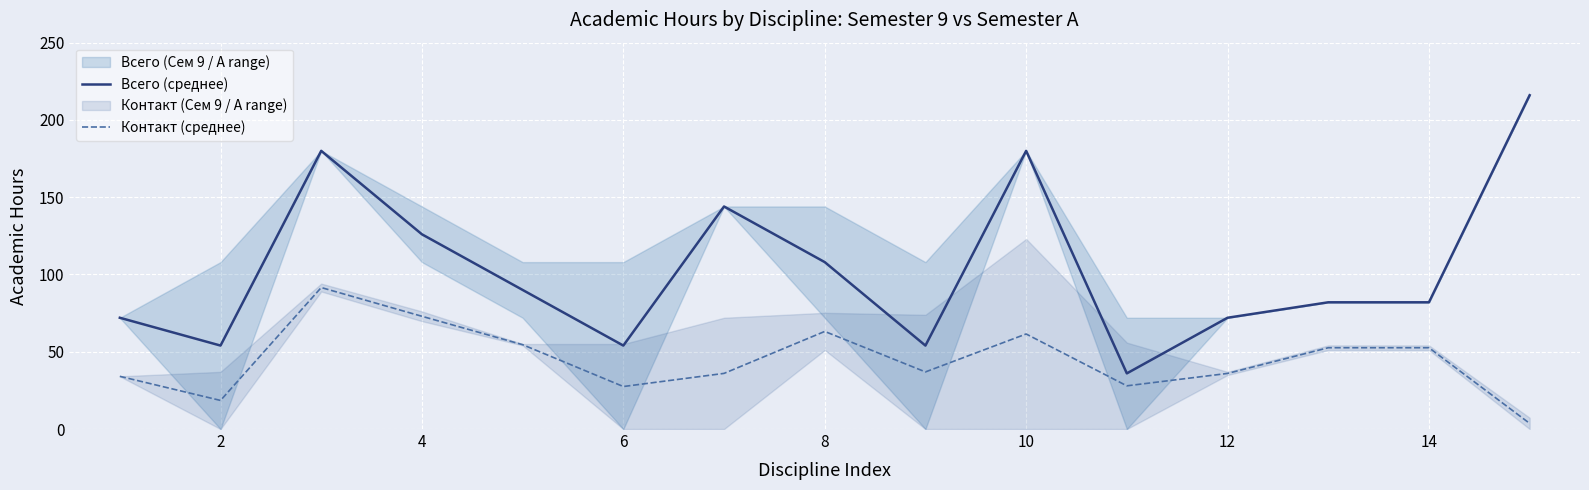

True or false: Всего (среднее) and Контакт (среднее) intersect in this chart.

False